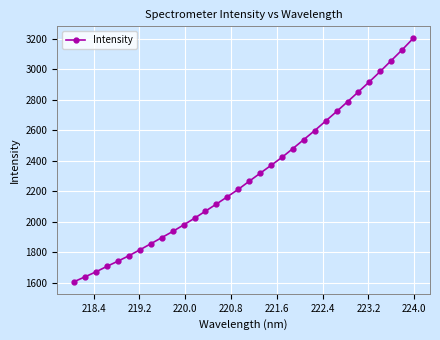

What is the value of the 4th point from the left?

1706.4